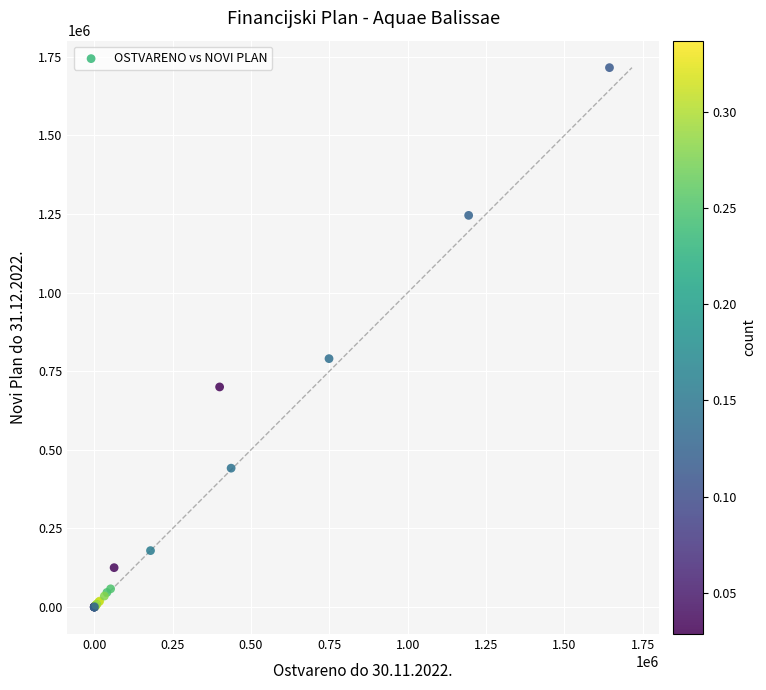

What Y value in the scatter plot is closest to 857710?

790000.0